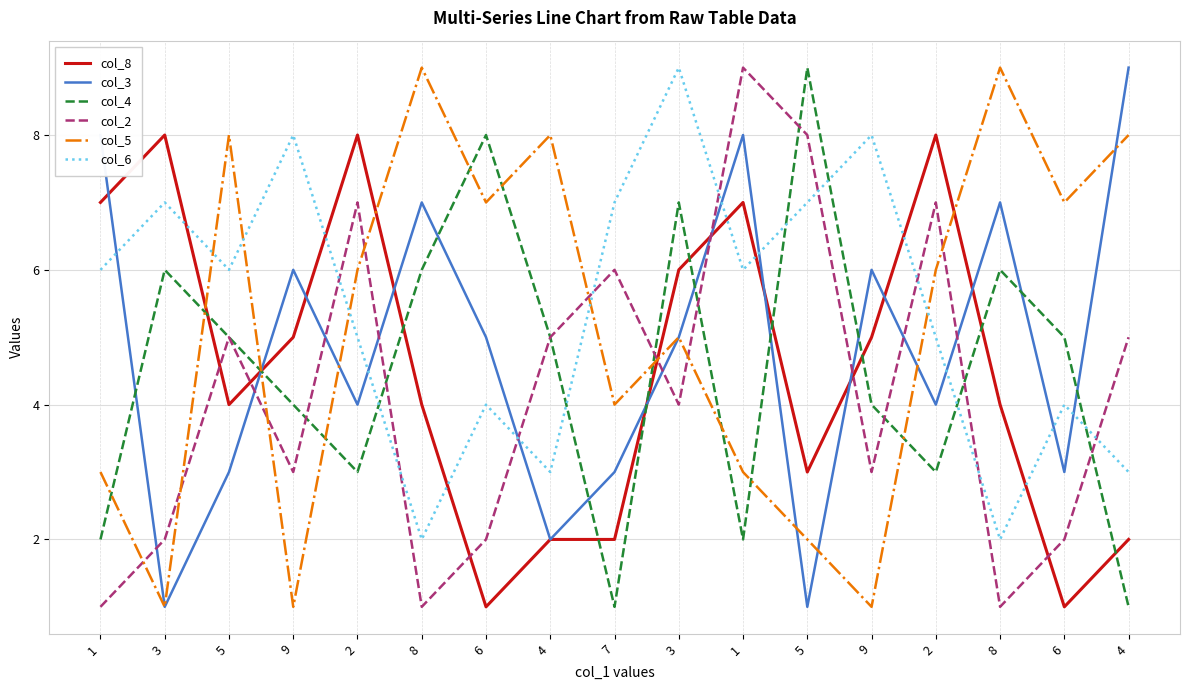

Where is the first local minimum for col_3?

3